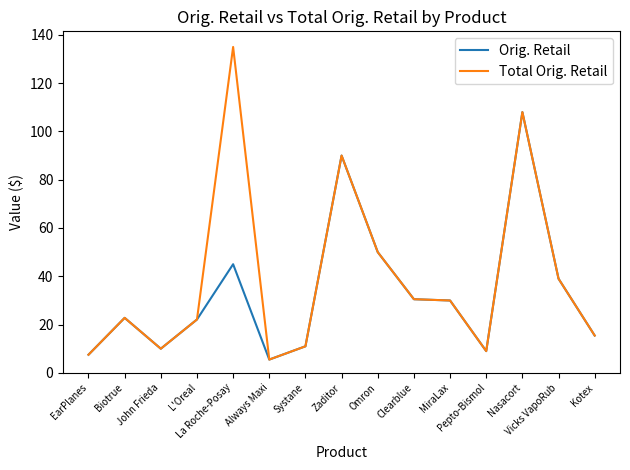

What is the difference between the maximum and minimum values in the Total Orig. Retail series?

129.5